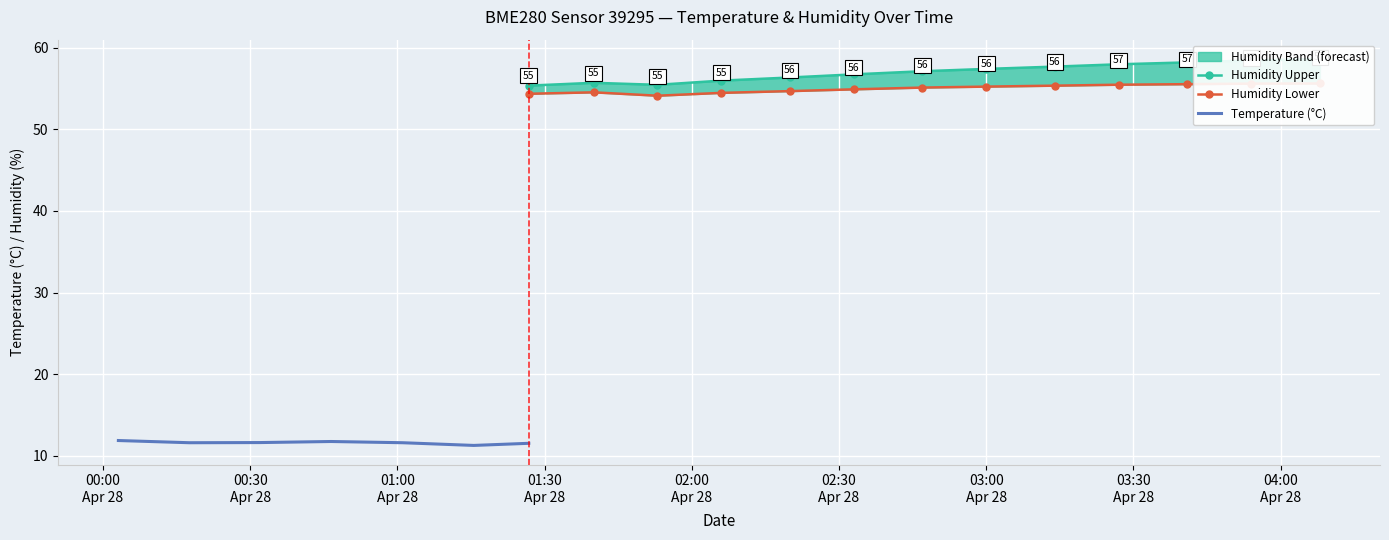

What is the value of the temperature point at the 2nd from the left?

11.6